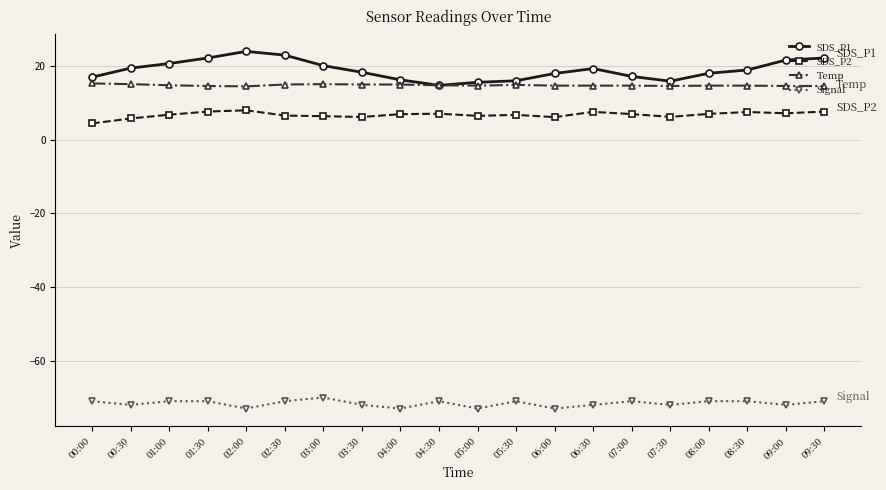

Rank the series at 01:30 from highest to lowest value.

SDS_P1, Temp, SDS_P2, Signal